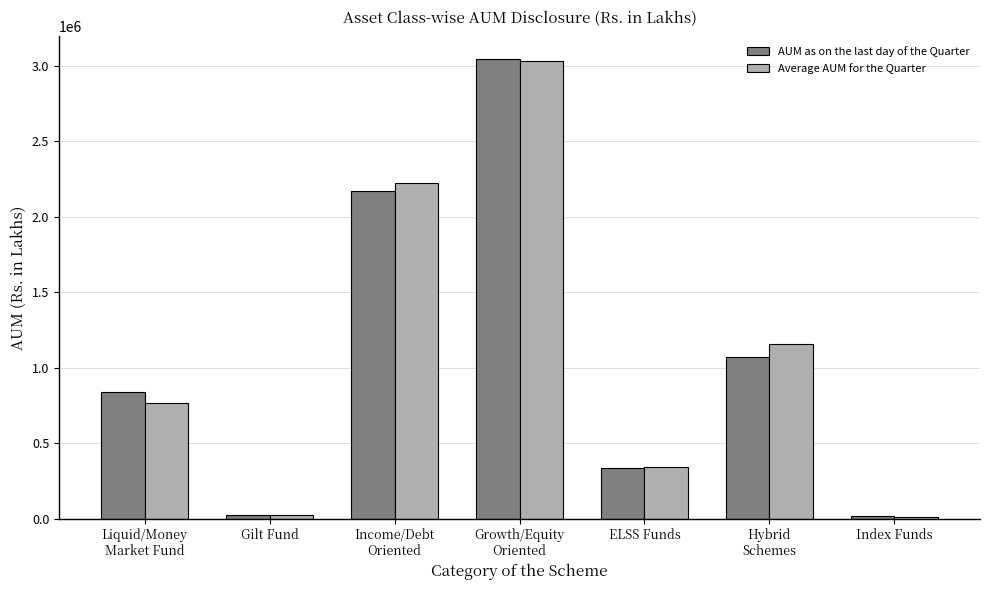

What is the greatest value displayed?

3043154.5